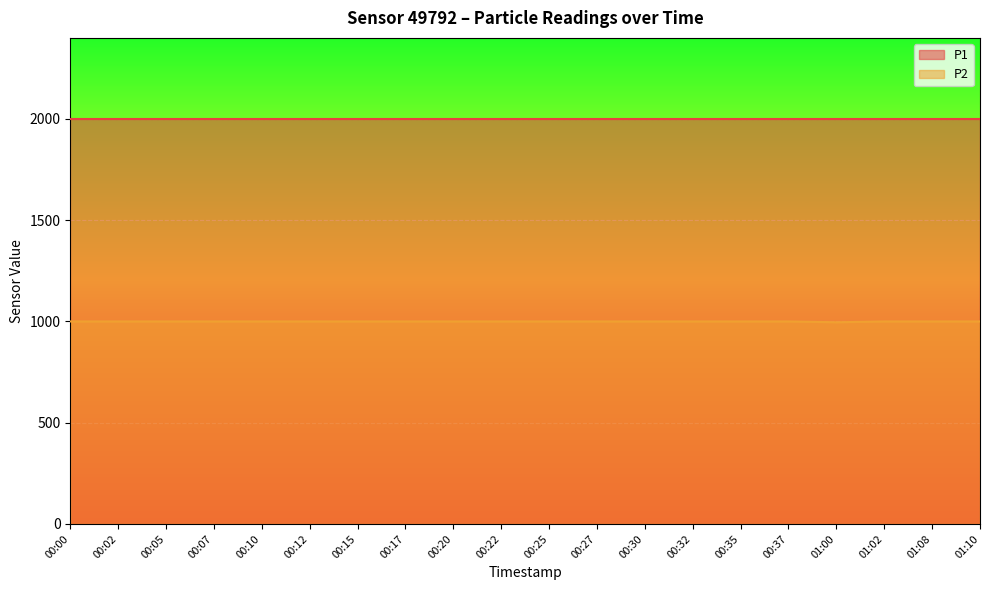

What position from the left is 00:25?

11